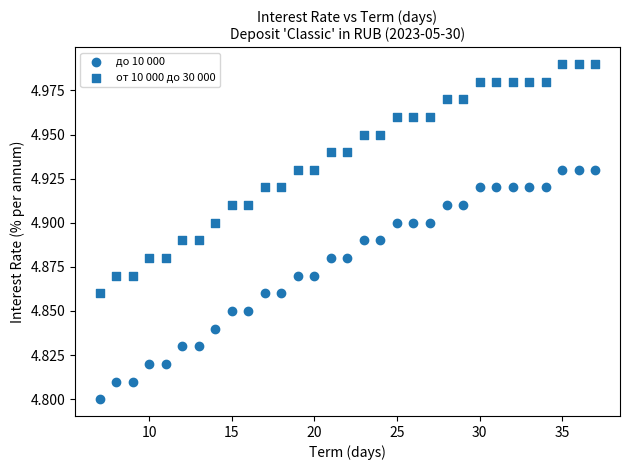

How many data points are displayed?

62